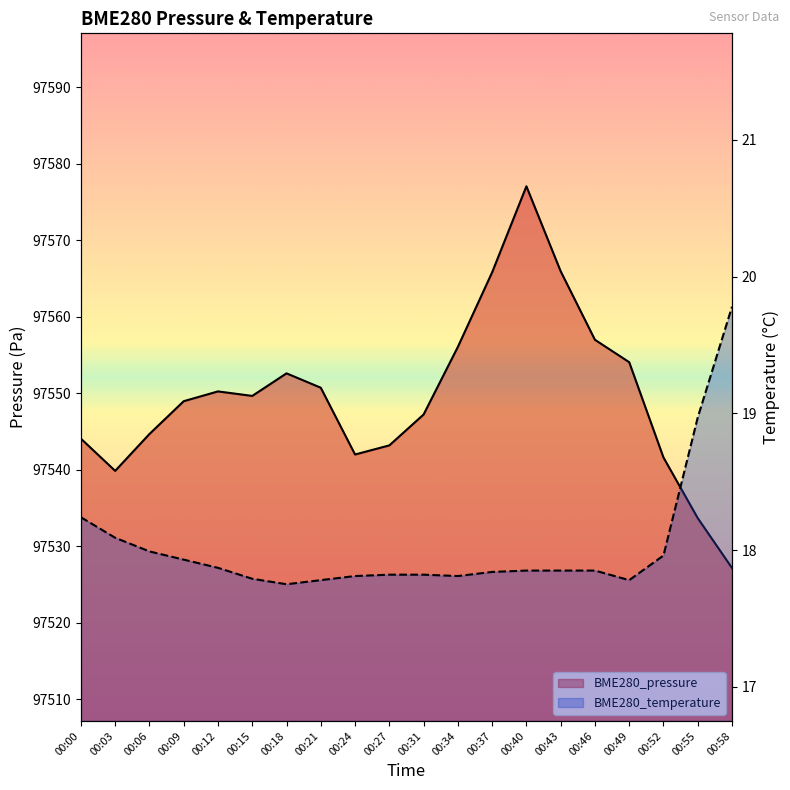

Where is the first local minimum for BME280_temperature?

00:18